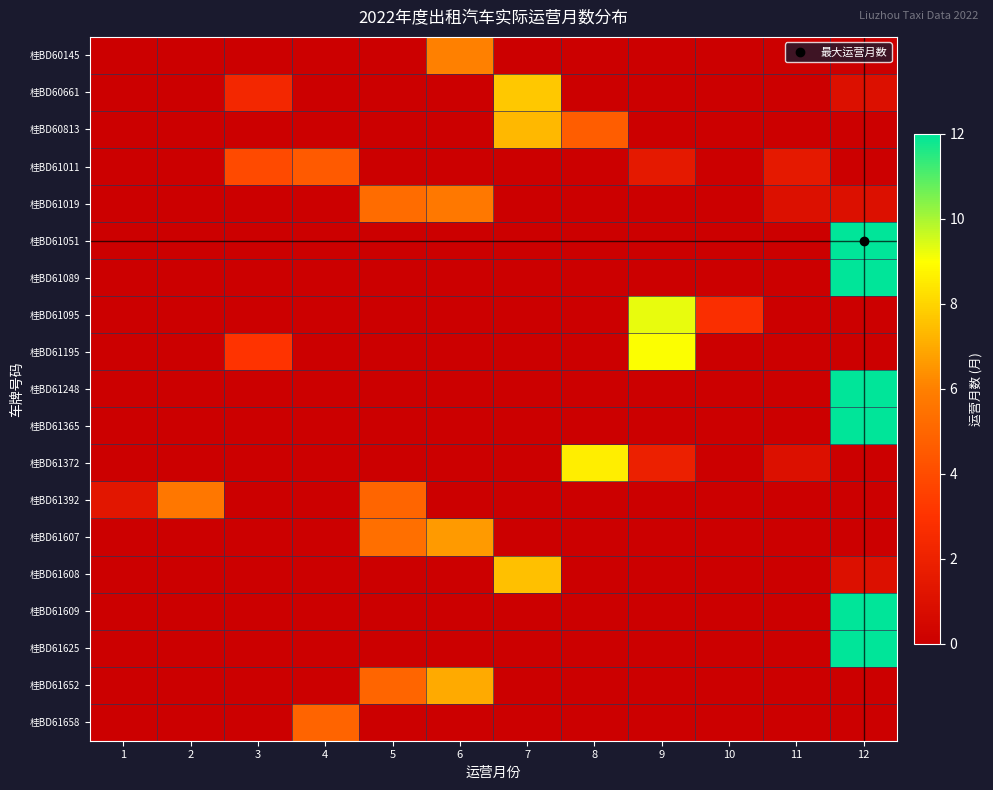

Rank the series at 1 from lowest to highest value.

桂BD60145, 桂BD60661, 桂BD60813, 桂BD61011, 桂BD61019, 桂BD61051, 桂BD61089, 桂BD61095, 桂BD61195, 桂BD61248, 桂BD61365, 桂BD61372, 桂BD61607, 桂BD61608, 桂BD61609, 桂BD61625, 桂BD61652, 桂BD61658, 桂BD61392